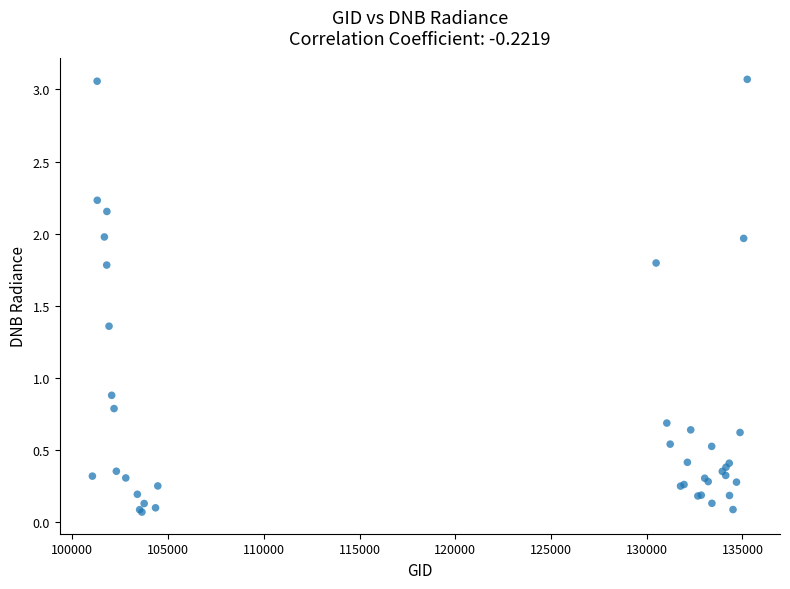

What Y value in the scatter plot is closest to 1?

0.9